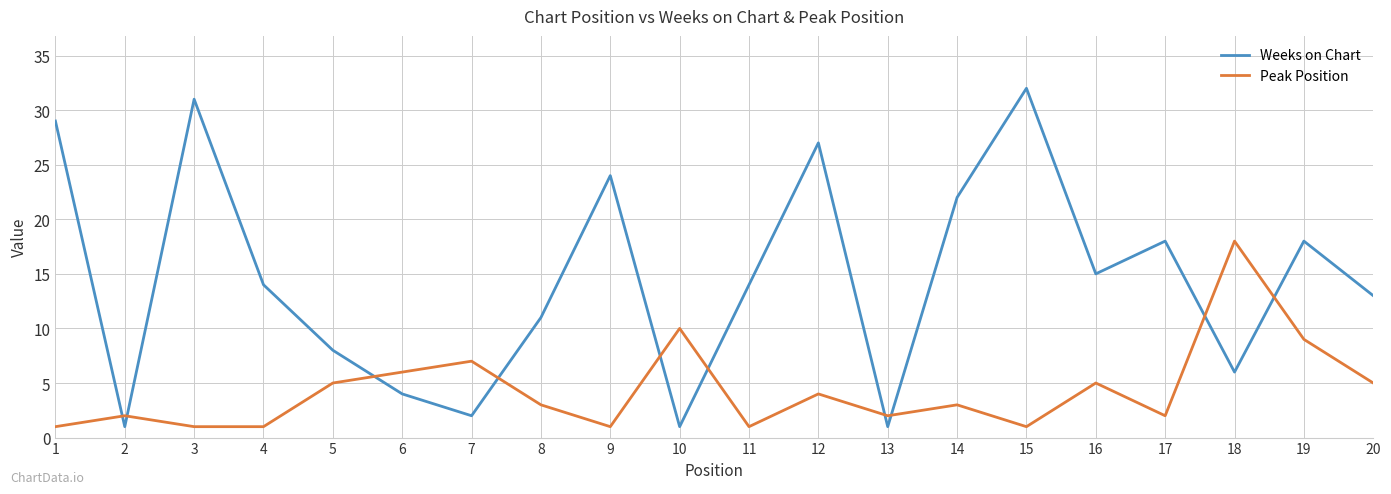

What are all the series names shown in the legend?

Weeks on Chart, Peak Position